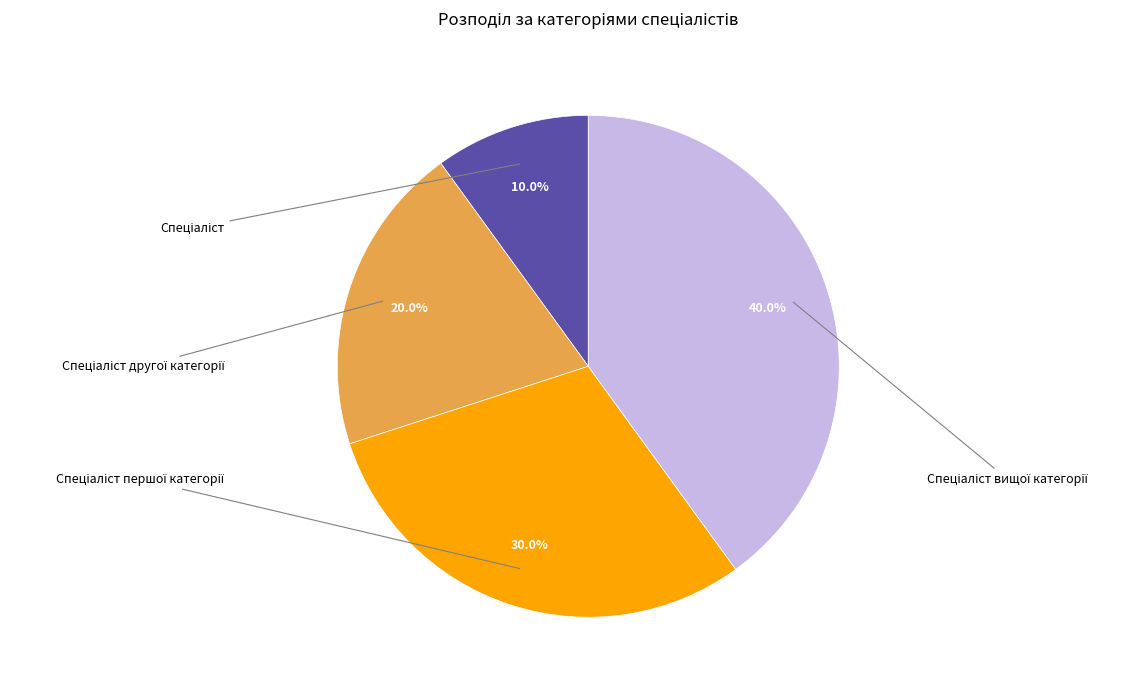

Does any single category account for the majority?

No